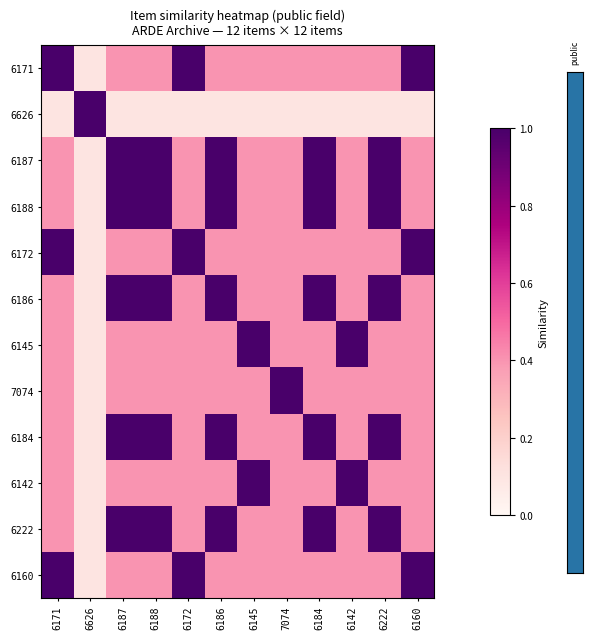

Rank the series by their maximum value, from highest to lowest.

6171, 6626, 6187, 6188, 6172, 6186, 6145, 7074, 6184, 6142, 6222, 6160